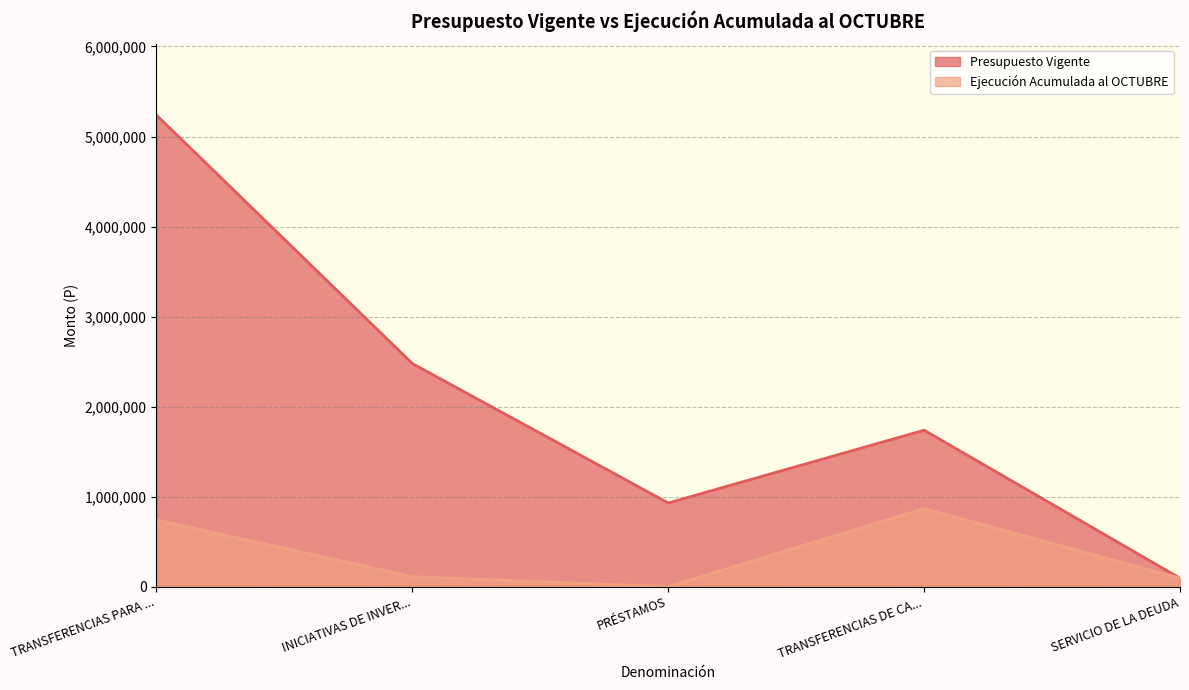

What is the greatest value displayed?

5238008